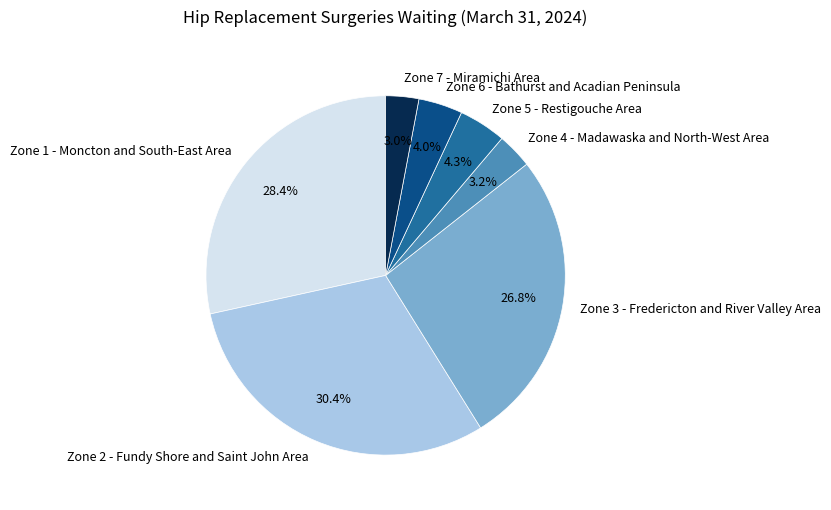

What percentage is the Zone 7 - Miramichi Area slice, to the nearest percent?

3%